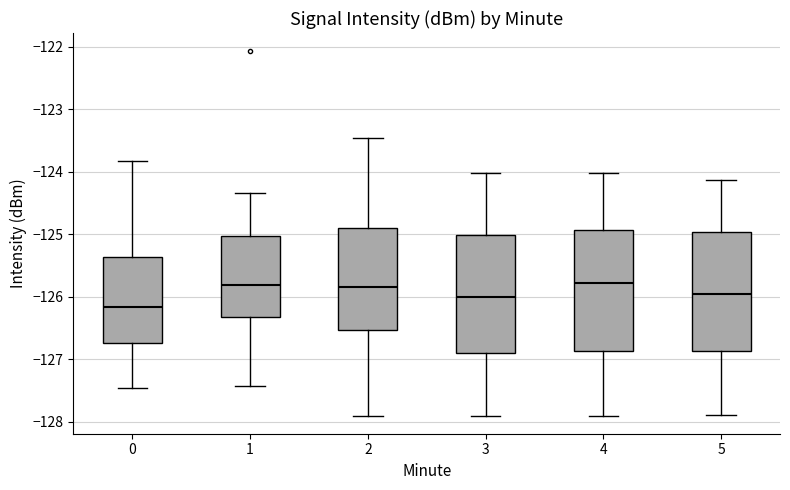

Reading left to right, transcribe this box plot: for each box, give where its median line is, the range the box spans, and where its two whiskers end, as read against the y-axis. The values are not printed on the chart, so give them approximately, as read against the axis.

0: median -126.2, box -126.7 to -125.4, whiskers -127.5 to -123.8
1: median -125.8, box -126.3 to -125.0, whiskers -127.4 to -124.3
2: median -125.8, box -126.5 to -124.9, whiskers -127.9 to -123.5
3: median -126.0, box -126.9 to -125.0, whiskers -127.9 to -124.0
4: median -125.8, box -126.9 to -124.9, whiskers -127.9 to -124.0
5: median -126.0, box -126.9 to -125.0, whiskers -127.9 to -124.1